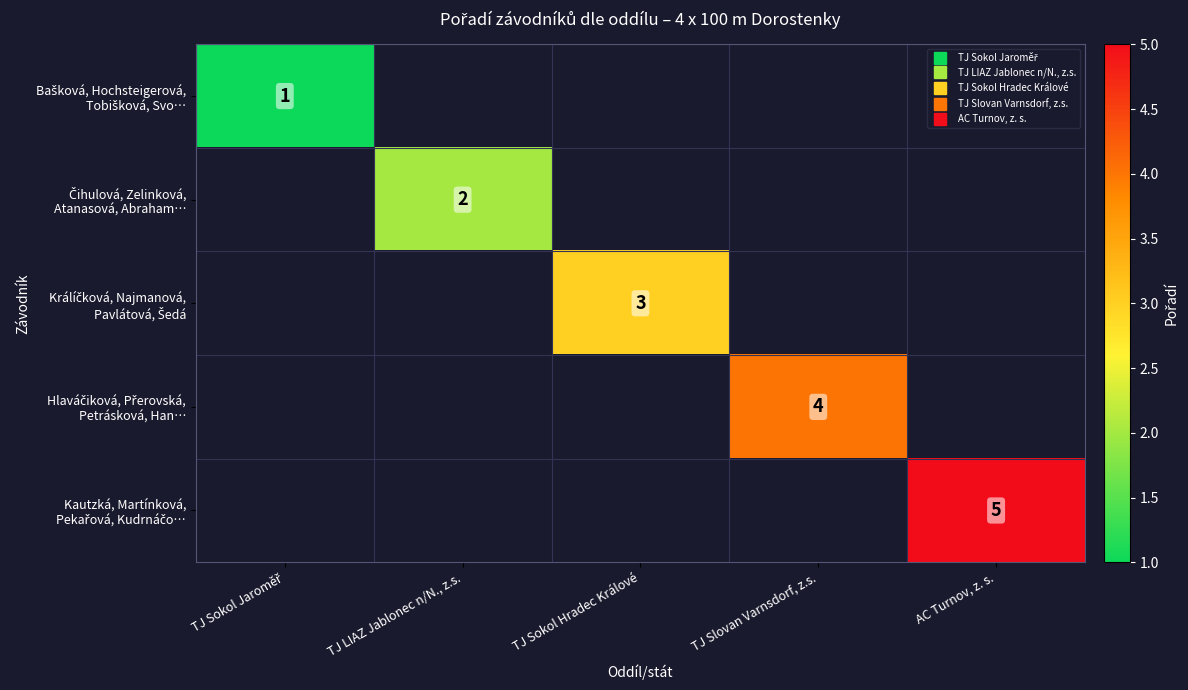

What is the greatest value displayed?

5.0